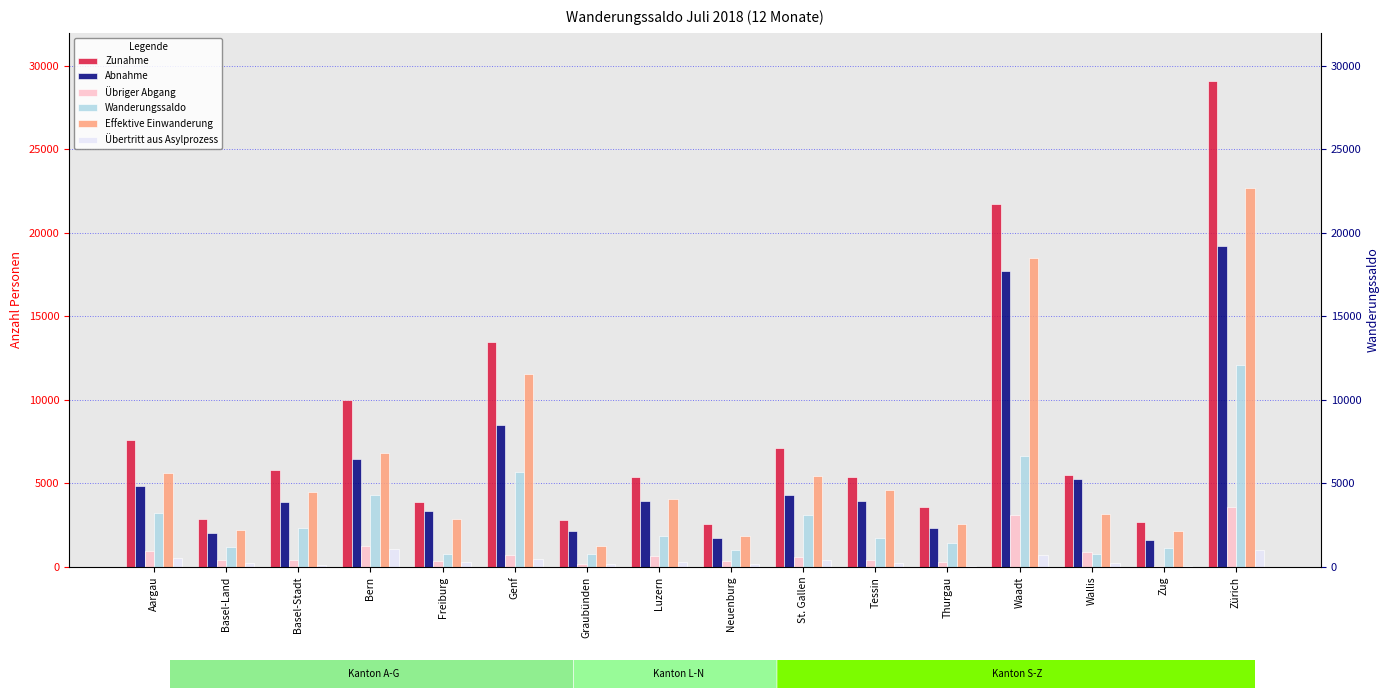

Reading left to right, transcribe all the data shown in this chart.

Zunahme: Aargau=7576	Basel-Land=2900	Basel-Stadt=5813	Bern=10011	Freiburg=3902	Genf=13483	Graubünden=2798	Luzern=5392	Neuenburg=2578	St. Gallen=7139	Tessin=5375	Thurgau=3620	Waadt=21722	Wallis=5526	Zug=2683	Zürich=29051
Abnahme: Aargau=4832	Basel-Land=2057	Basel-Stadt=3887	Bern=6474	Freiburg=3344	Genf=8501	Graubünden=2180	Luzern=3928	Neuenburg=1749	St. Gallen=4297	Tessin=3929	Thurgau=2362	Waadt=17729	Wallis=5279	Zug=1613	Zürich=19182
Übriger Abgang: Aargau=941	Basel-Land=410	Basel-Stadt=420	Bern=1285	Freiburg=332	Genf=705	Graubünden=199	Luzern=633	Neuenburg=347	St. Gallen=623	Tessin=419	Thurgau=284	Waadt=3131	Wallis=893	Zug=86	Zürich=3585
Wanderungssaldo: Aargau=3210	Basel-Land=1200	Basel-Stadt=2333	Bern=4308	Freiburg=779	Genf=5690	Graubünden=768	Luzern=1861	Neuenburg=1027	St. Gallen=3118	Tessin=1753	Thurgau=1427	Waadt=6662	Wallis=771	Zug=1130	Zürich=12078
Effektive Einwanderung: Aargau=5640	Basel-Land=2224	Basel-Stadt=4493	Bern=6830	Freiburg=2866	Genf=11542	Graubünden=1275	Luzern=4064	Neuenburg=1886	St. Gallen=5467	Tessin=4586	Thurgau=2603	Waadt=18507	Wallis=3151	Zug=2147	Zürich=22671
Übertritt aus Asylprozess: Aargau=564	Basel-Land=254	Basel-Stadt=96	Bern=1054	Freiburg=277	Genf=506	Graubünden=190	Luzern=283	Neuenburg=192	St. Gallen=404	Tessin=221	Thurgau=73	Waadt=744	Wallis=247	Zug=76	Zürich=1031